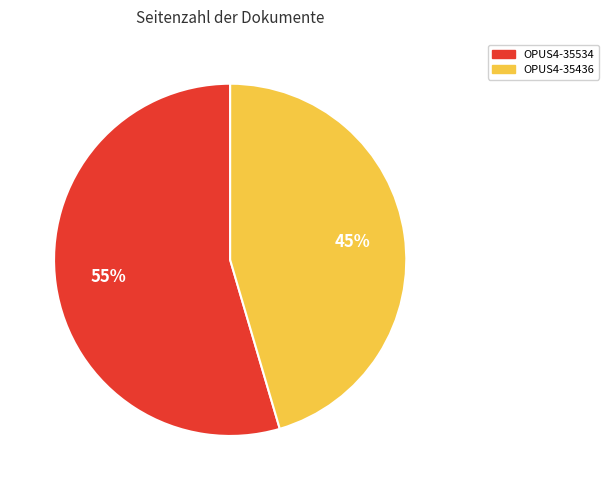

The OPUS4-35436 slice represents 32% of the pie. True or false?

False